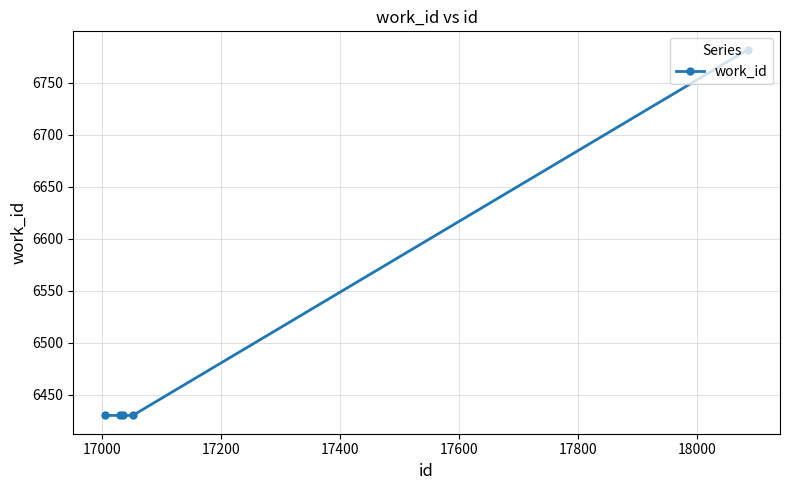

What is the greatest value displayed?

6782